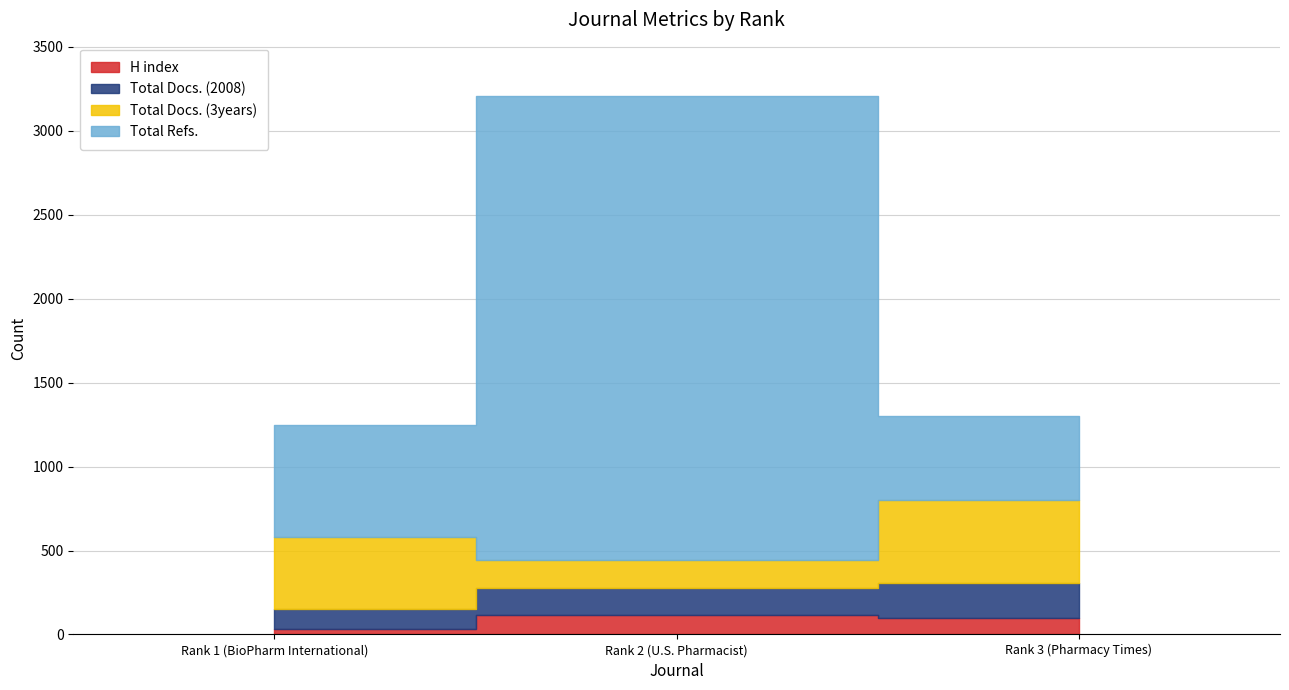

Which series has the largest total across all categories?

Total Refs.